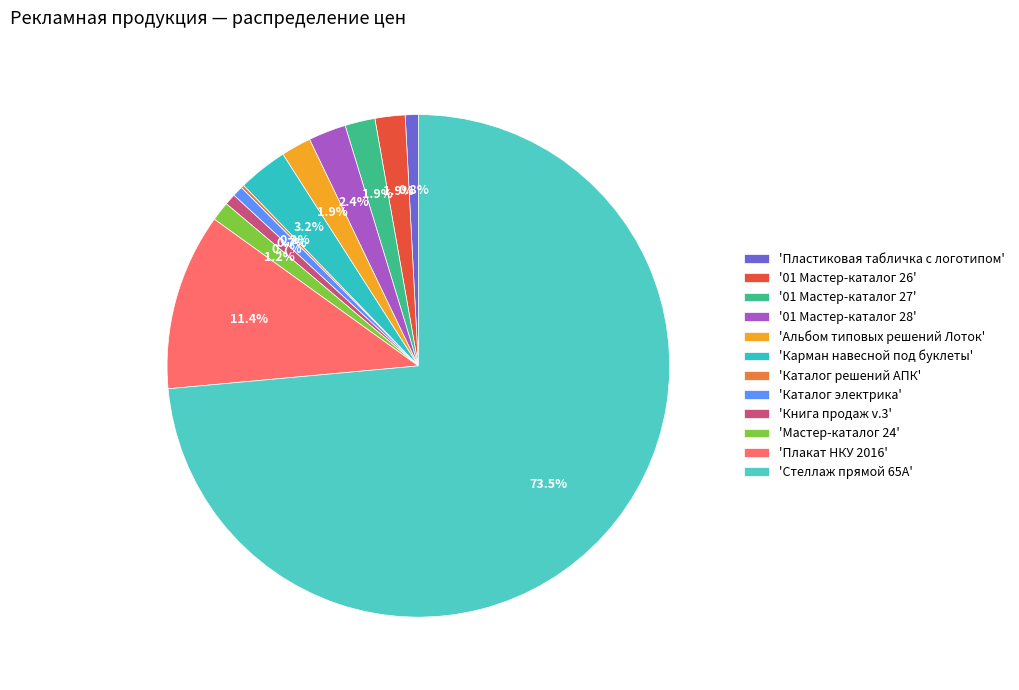

Count the number of slices in the pie.

12